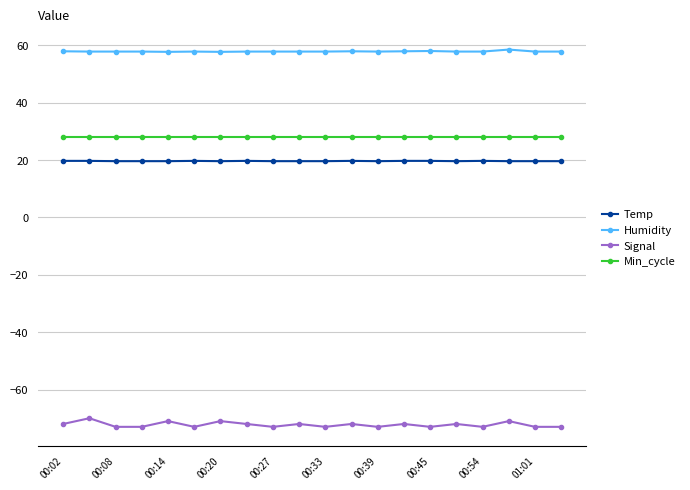

What is the average value of the Signal series?

-72.2